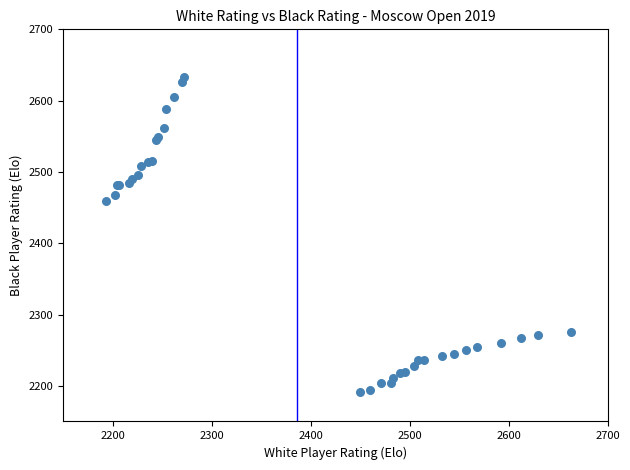

What Y value in the scatter plot is closest to 2412?

2459